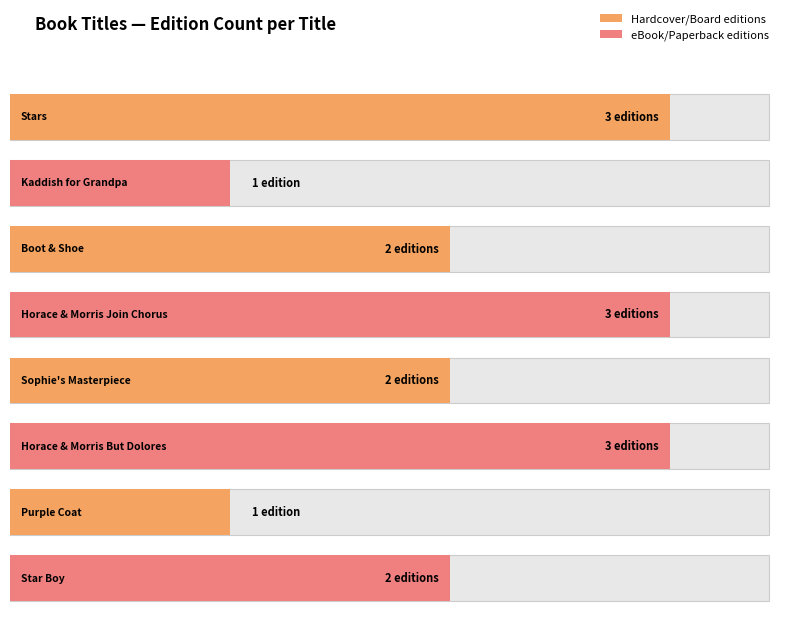

The value at Horace and Morris Join the Chorus is 3. True or false?

True